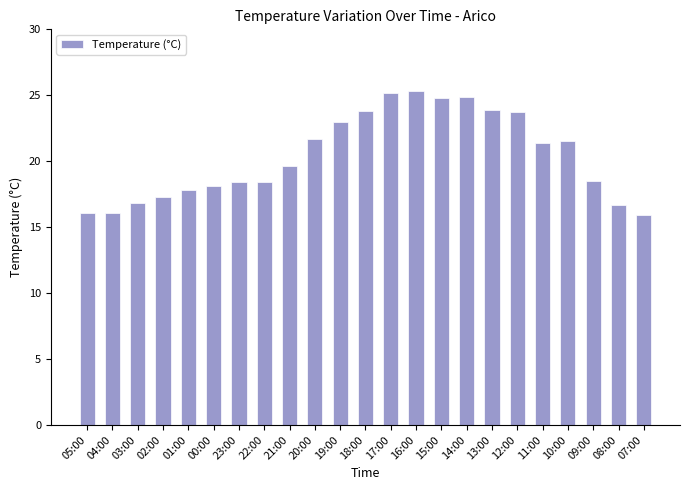

What is the average value?

20.4